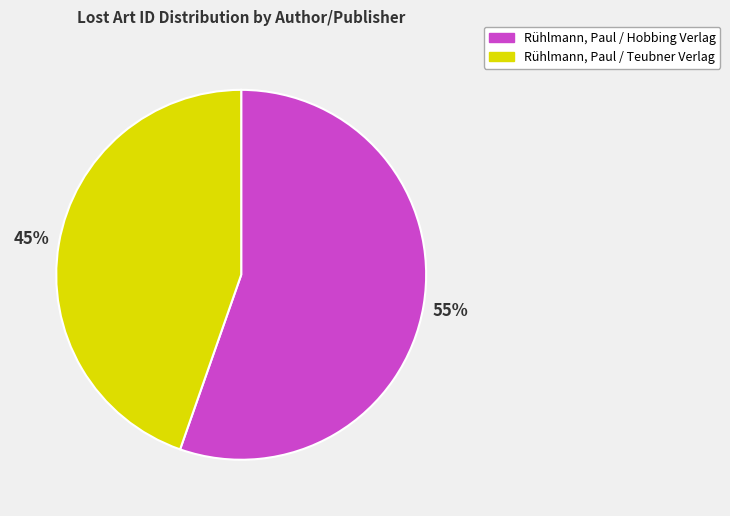

What is the ratio of the value at Rühlmann, Paul / Hobbing Verlag to the value at Rühlmann, Paul / Teubner Verlag?

1.2